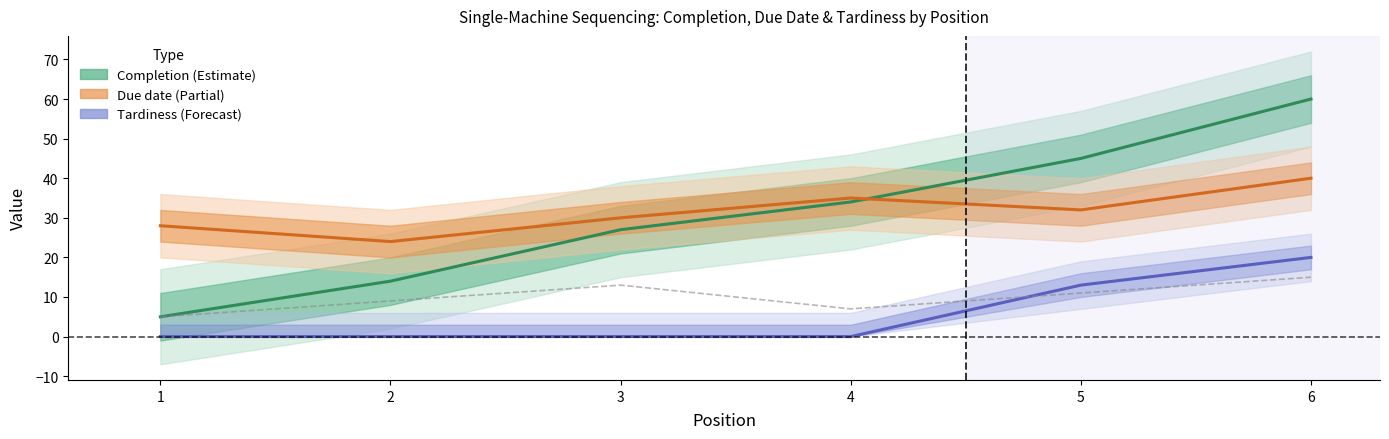

Does the chart display data point markers on the line(s)?

No